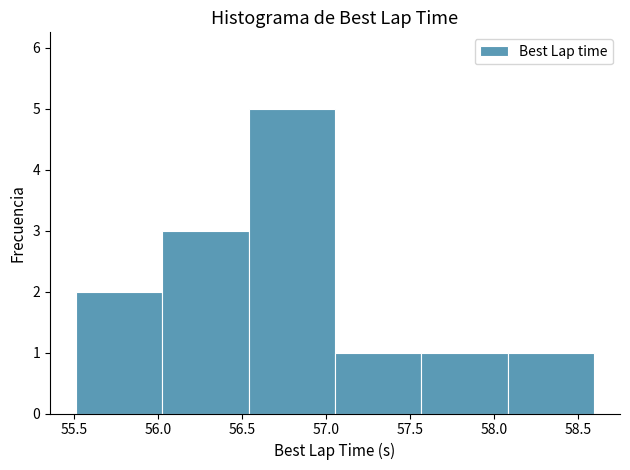

Reading left to right, transcribe this chart: for each bar, give the range it covers on the x-axis and its height. Neither the bar edges nor the heights are printed on the chart, so give them approximately, as read against the axes.

55.50 to 56.05: 2
56.05 to 56.55: 3
56.55 to 57.05: 5
57.05 to 57.55: 1
57.55 to 58.10: 1
58.10 to 58.60: 1